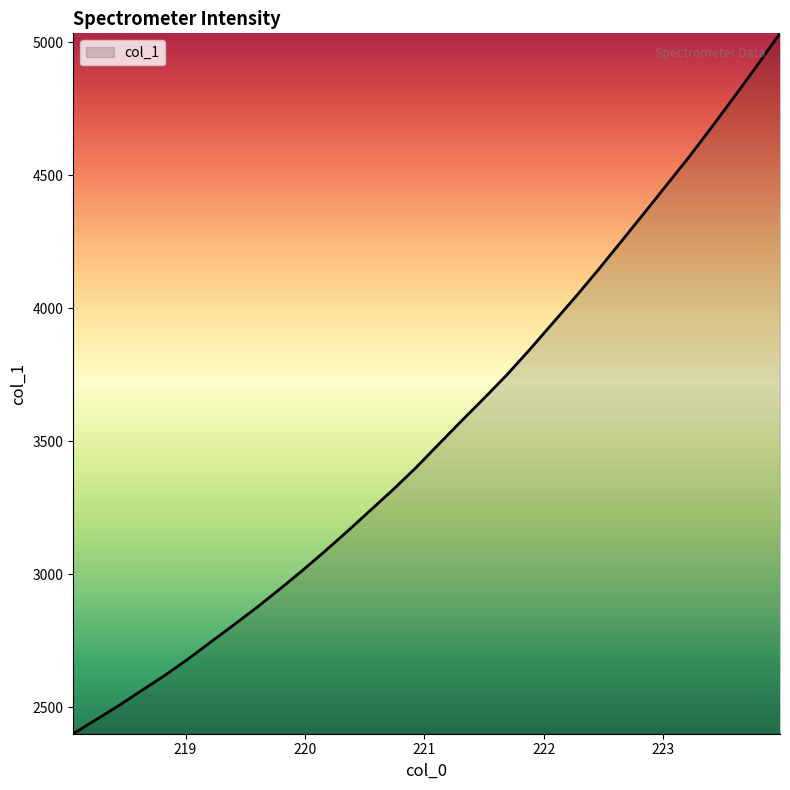

What is the maximum value shown in the chart?

5033.7